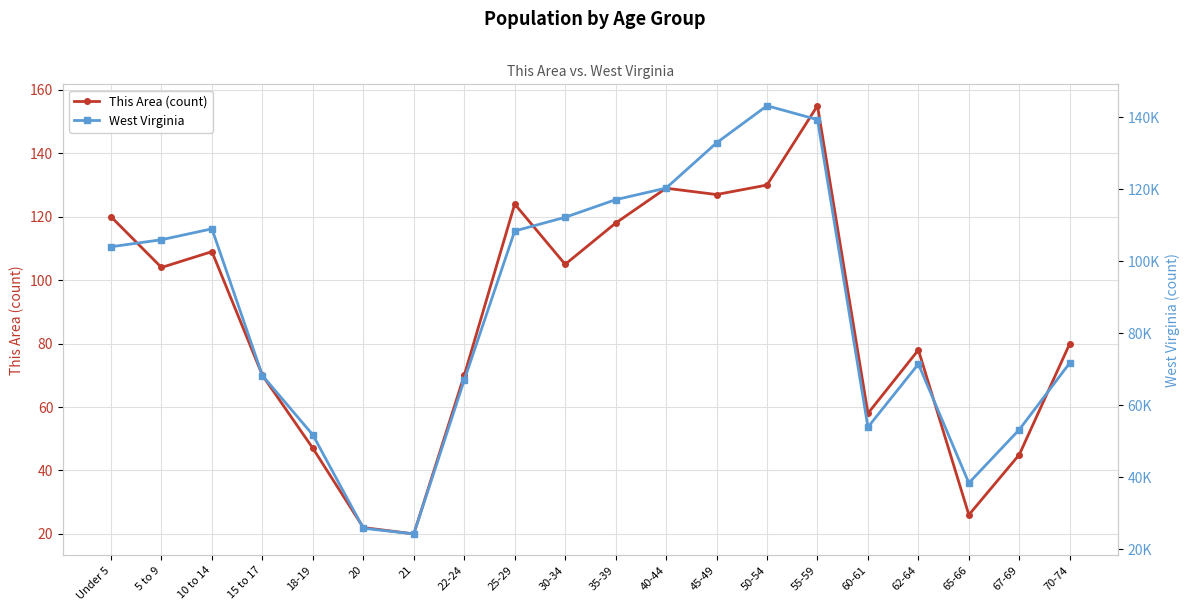

True or false: West Virginia has more than 0 interior local peaks.

True